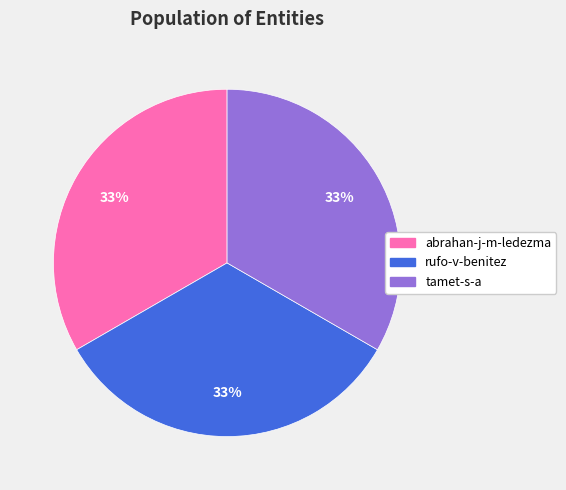

Combined, do tamet-s-a and rufo-v-benitez account for over 50%?

Yes